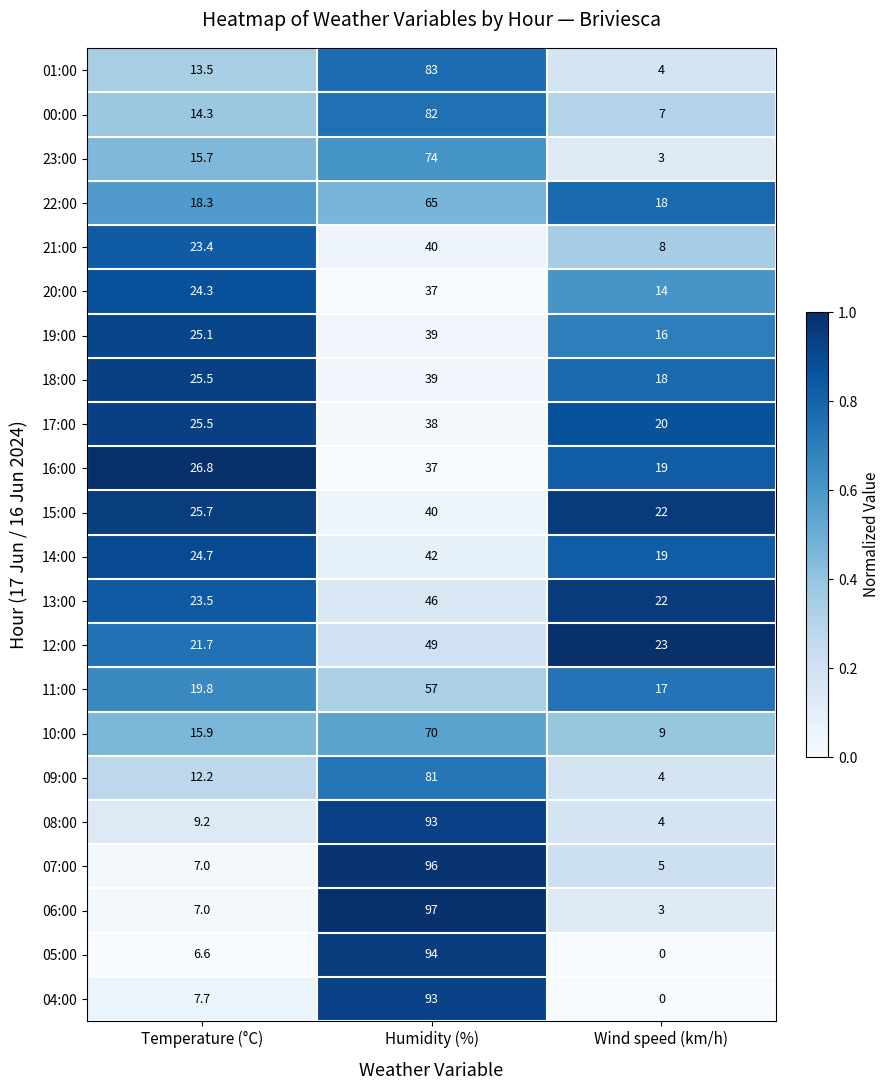

Rank the categories by 13:00 value from lowest to highest.

Wind speed (km/h), Temperature (°C), Humidity (%)